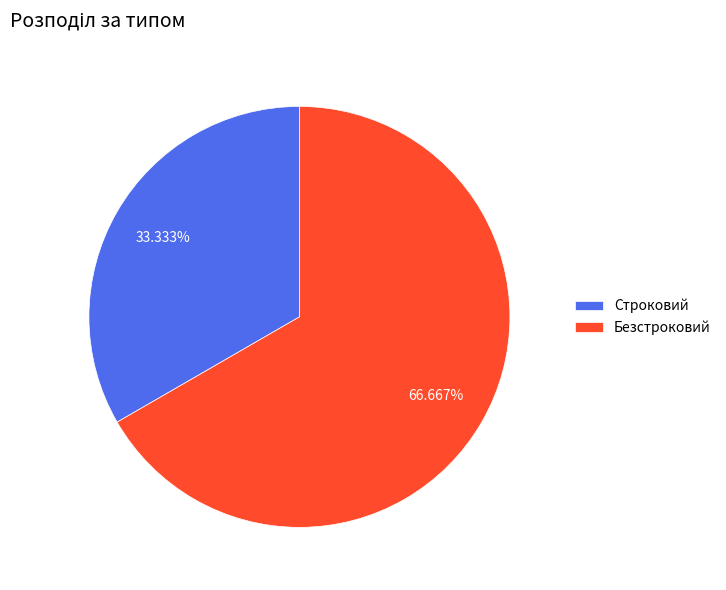

Which slice is the smallest?

Строковий